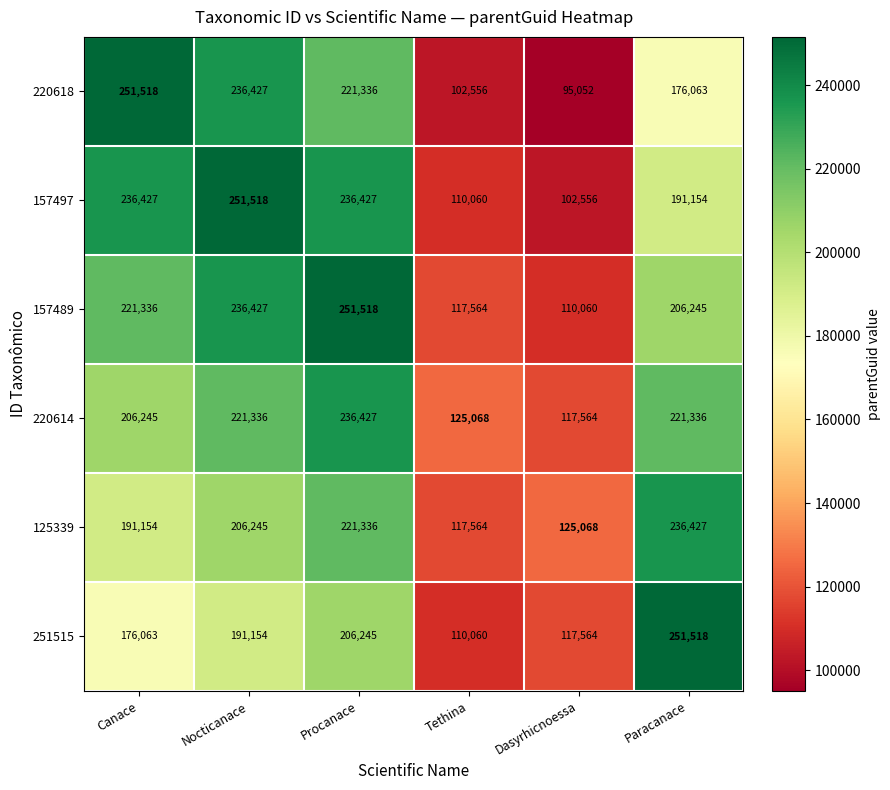

At which label does 157489 reach its minimum?

Dasyrhicnoessa